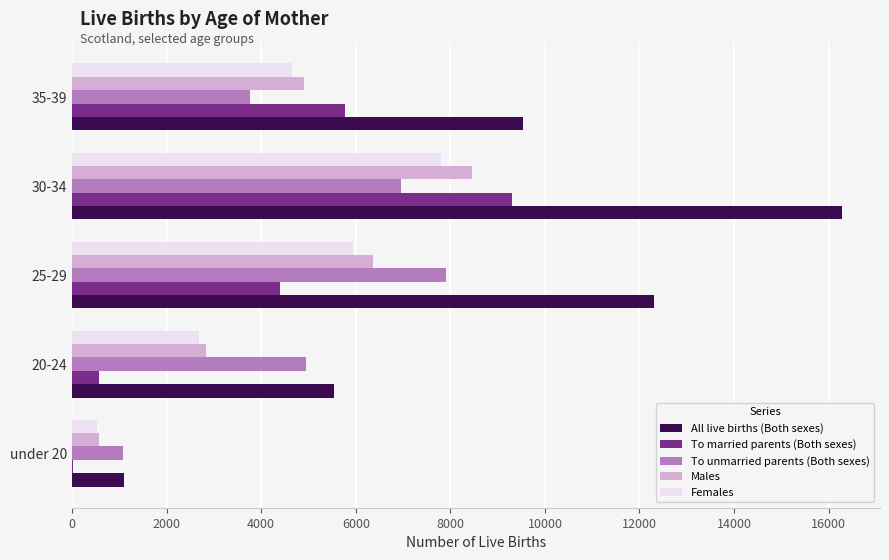

What is the maximum value for All live births (Both sexes)?

16273